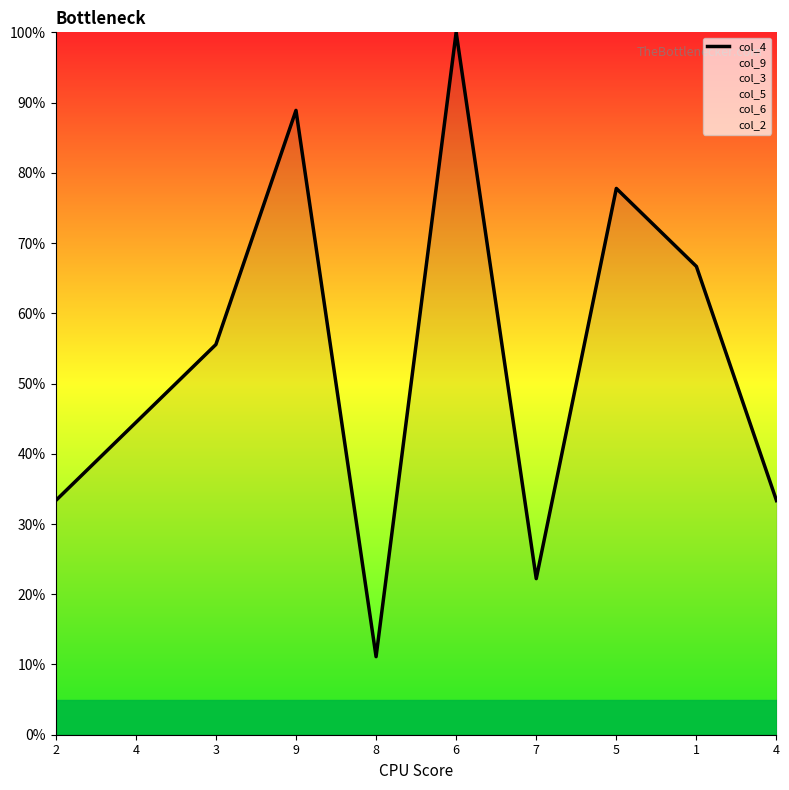

Which has a higher value, 1 or 6?

6